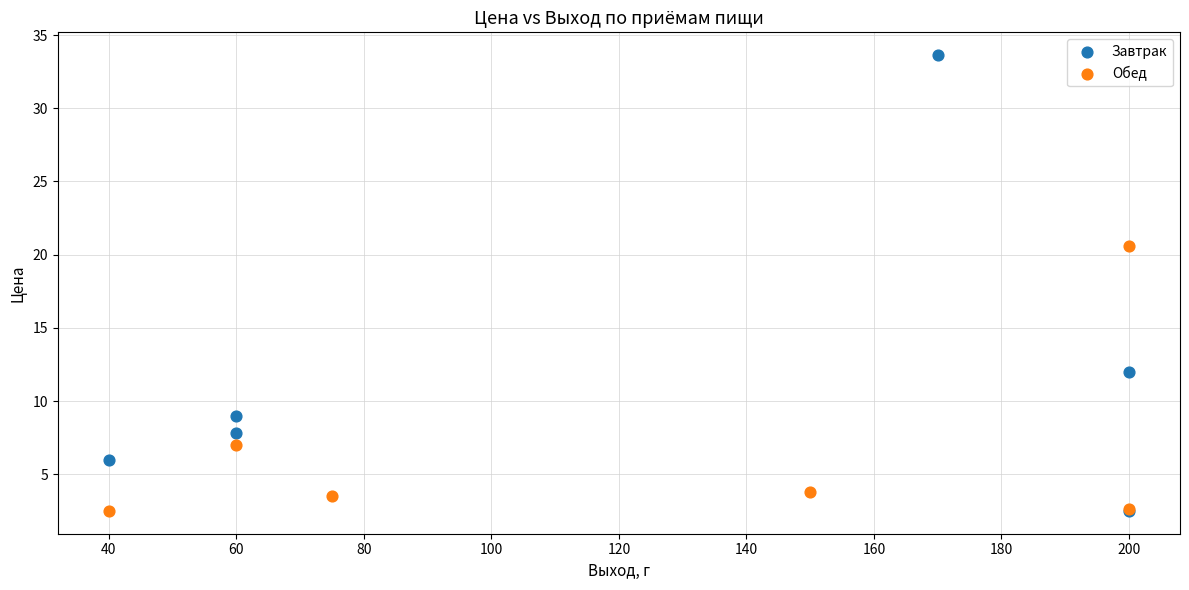

Which series has the widest spread of Y values?

Завтрак